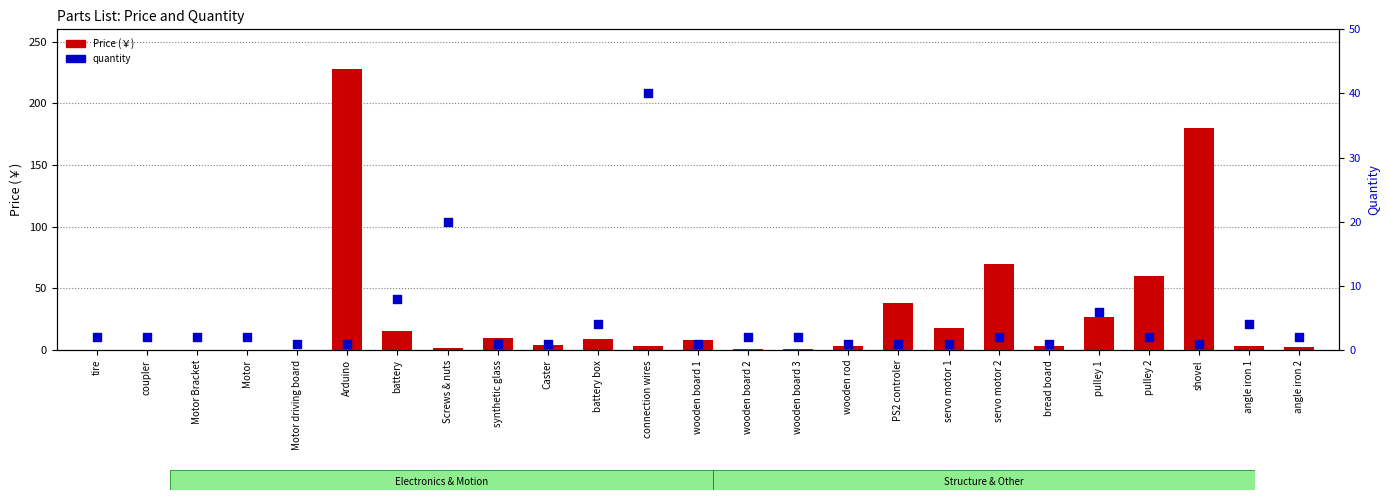

Which series reaches the minimum Y coordinate?

Price (￥)